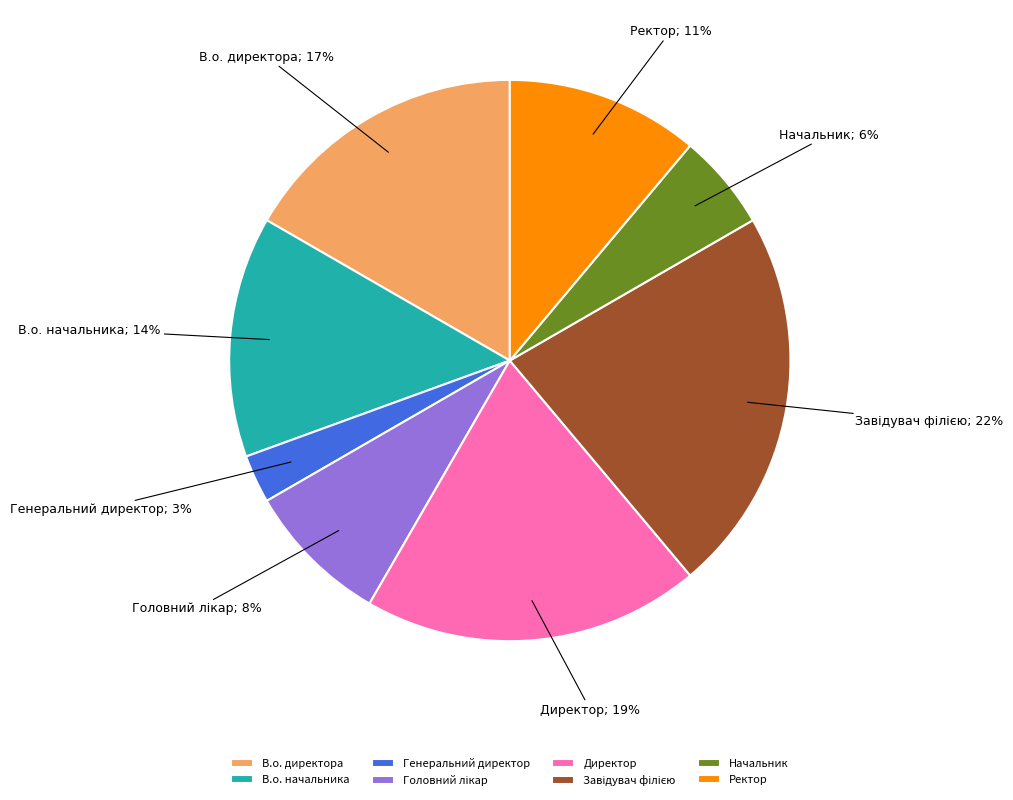

Which has a higher value, Генеральний директор or Ректор?

Ректор